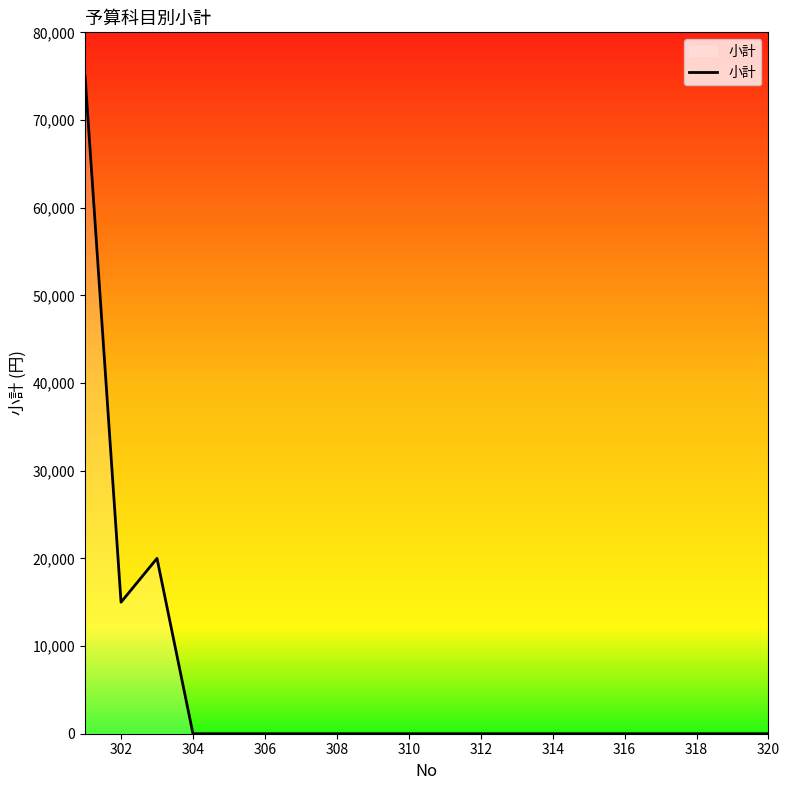

What is the maximum value shown in the chart?

75000